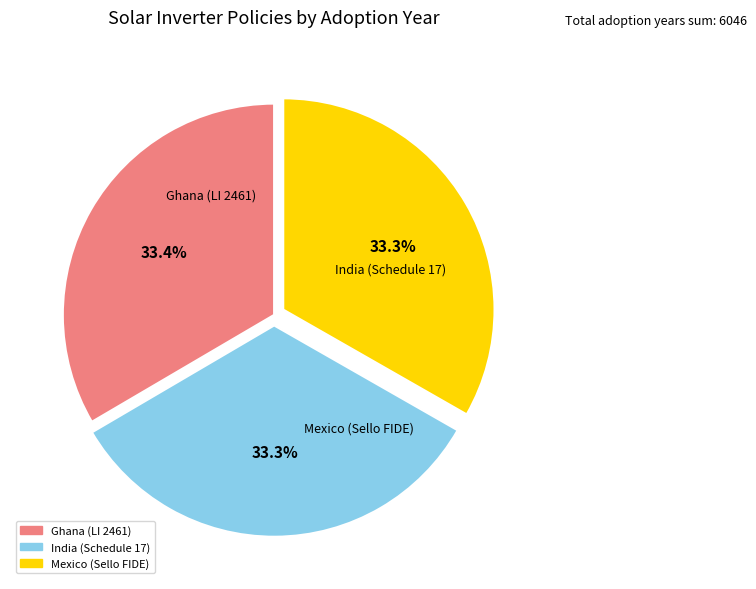

True or false: India (Schedule 17) accounts for 33% of the total.

True